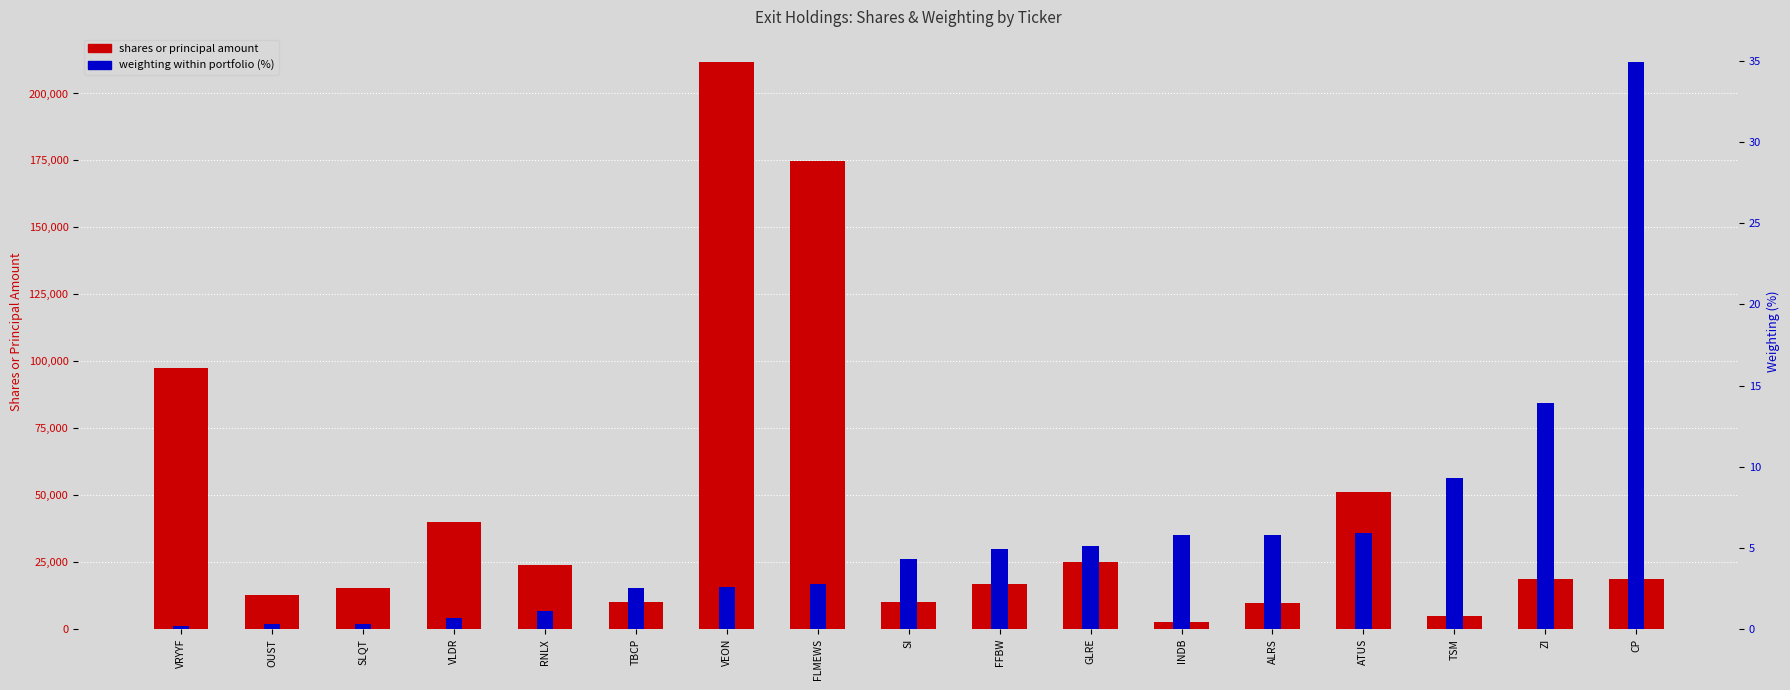

Which has a higher value, CP or TBCP?

CP